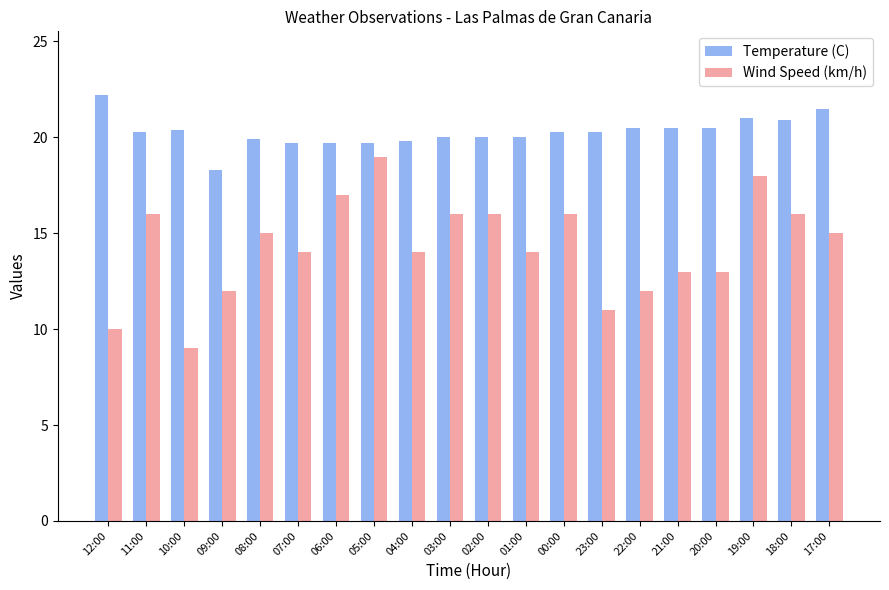

Rank the series by their maximum value, from highest to lowest.

Temperature (C), Wind Speed (km/h)